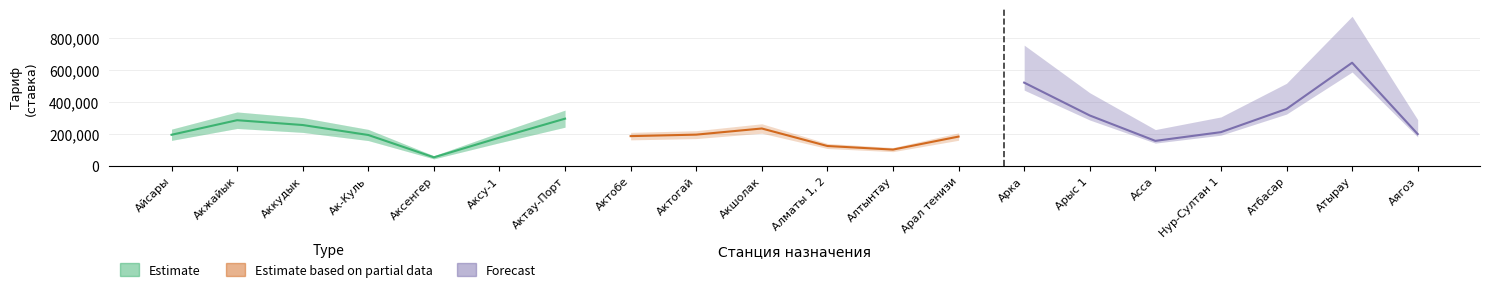

How many lines are shown in the chart?

3